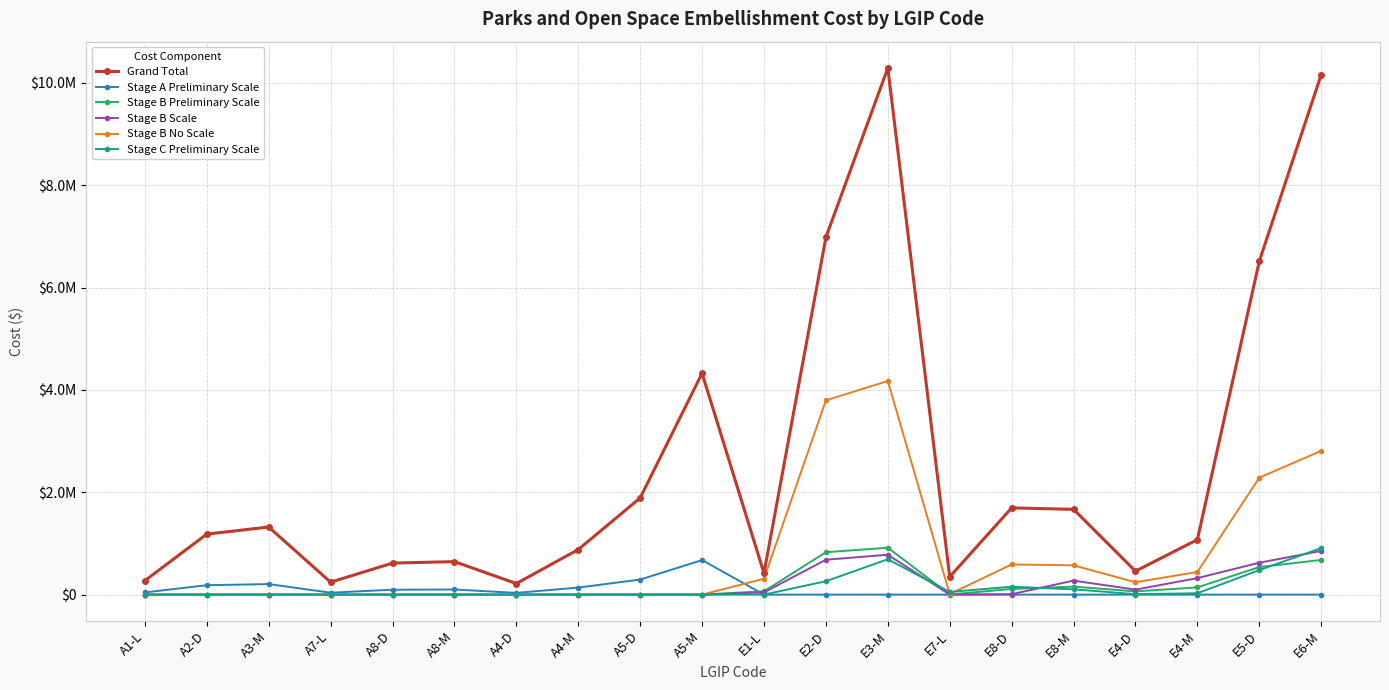

Is this an area chart (filled region under the line)?

No